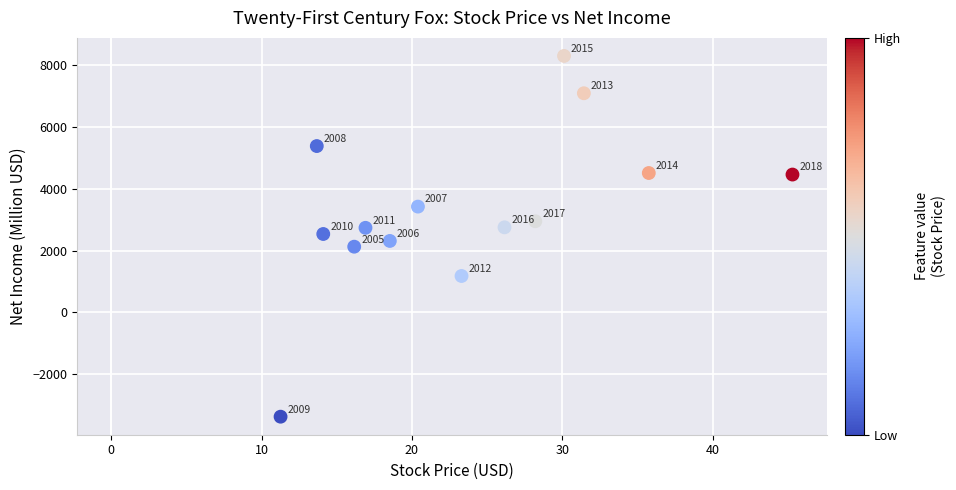

What is the range of Y values (max minus min)?

11684